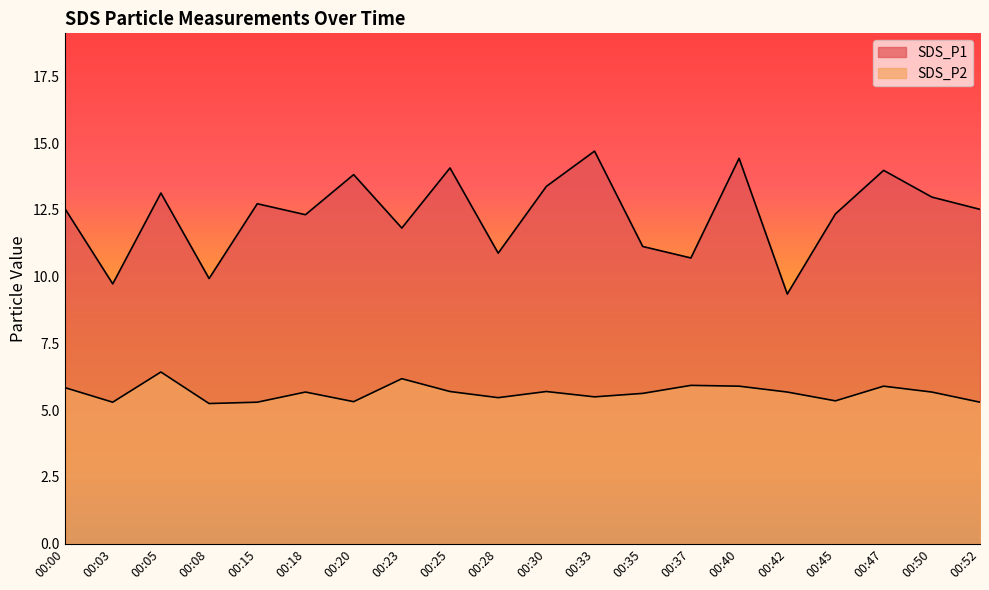

Count the number of categories in the chart.

20